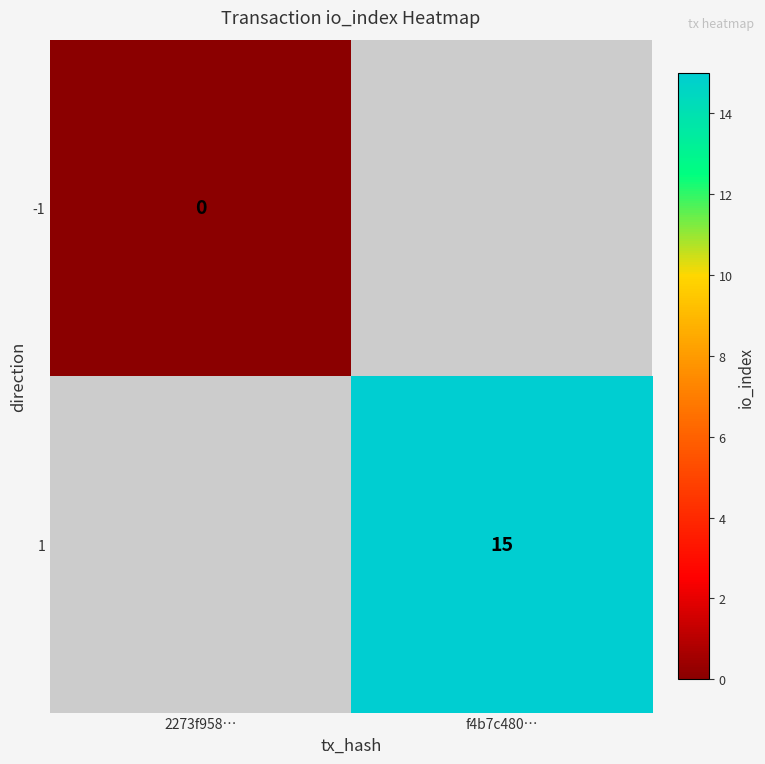

Is it true that 1 equals 7 at f4b7c480…?

False